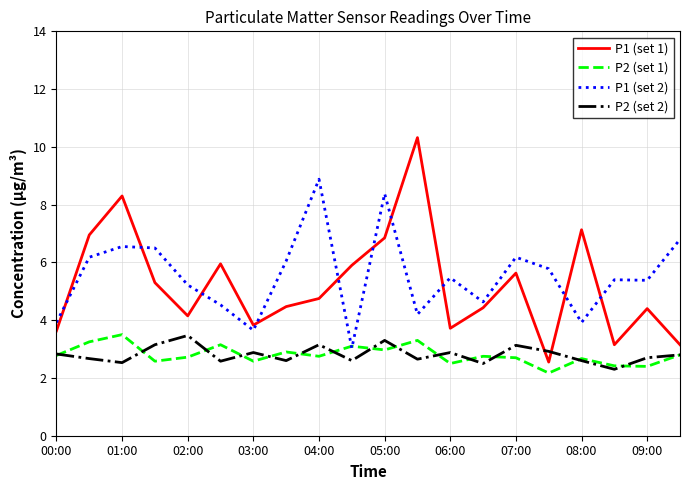

What is the maximum value for P1 (set 1)?

10.3